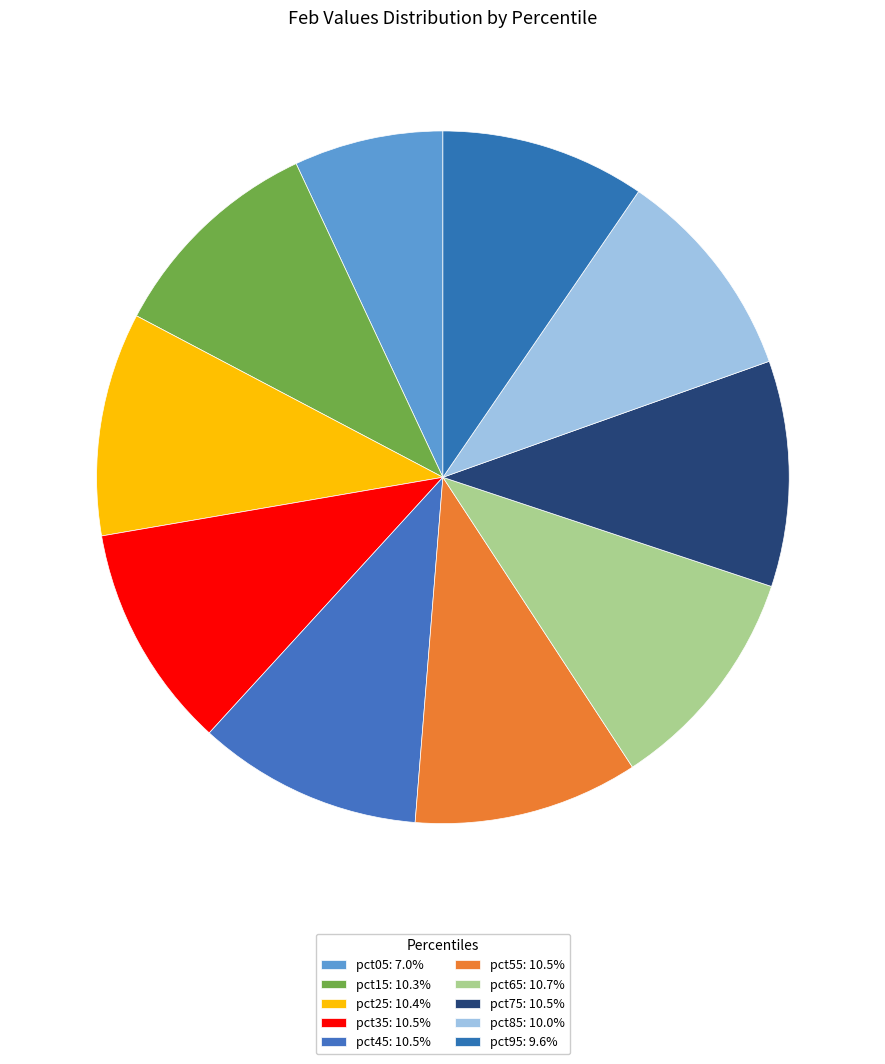

True or false: pct65 accounts for 21% of the total.

False